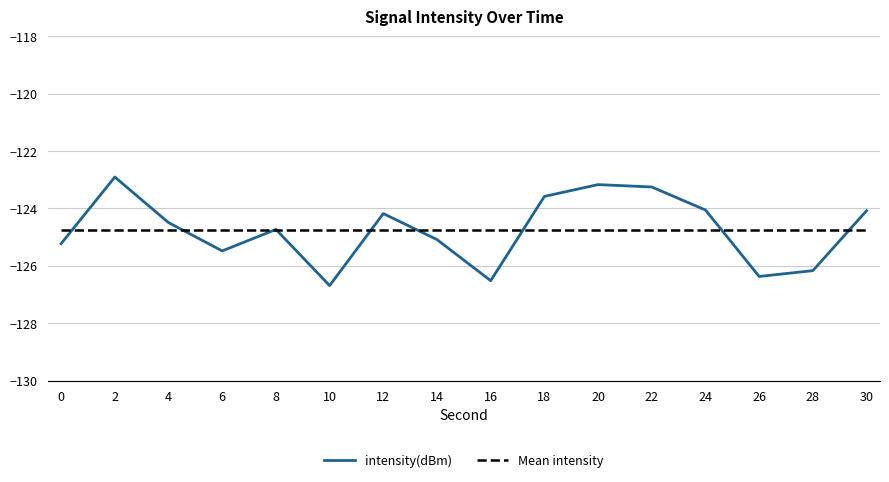

Is the value of Mean intensity at 30 greater than the value of intensity(dBm) at 26?

Yes